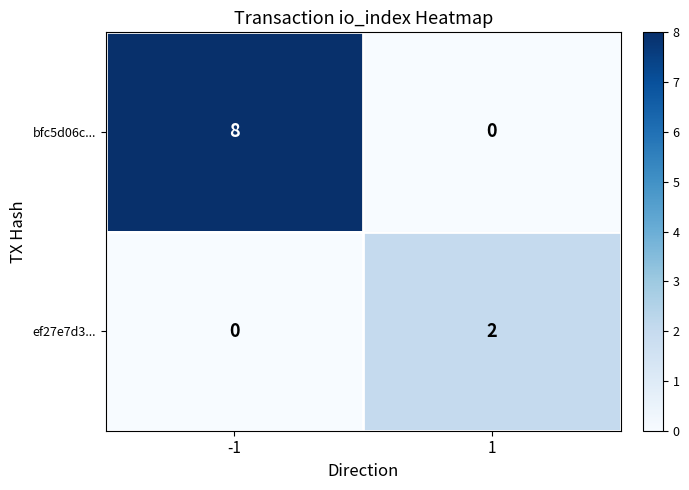

The ef27e7d3... series shows 2 at 1. True or false?

True